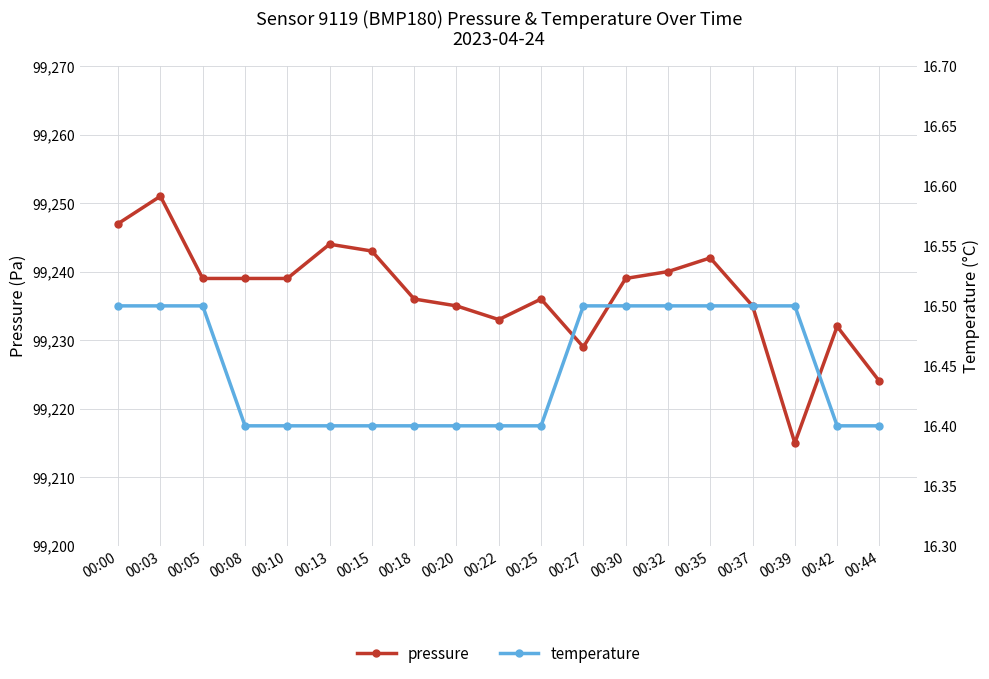

At which label does temperature reach its minimum?

00:08